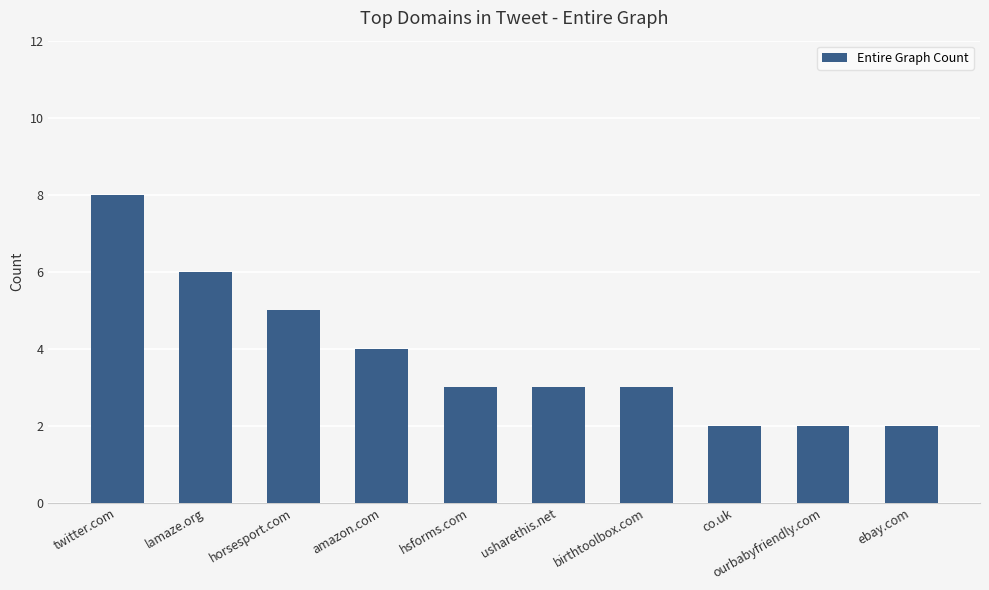

What is the average value?

4